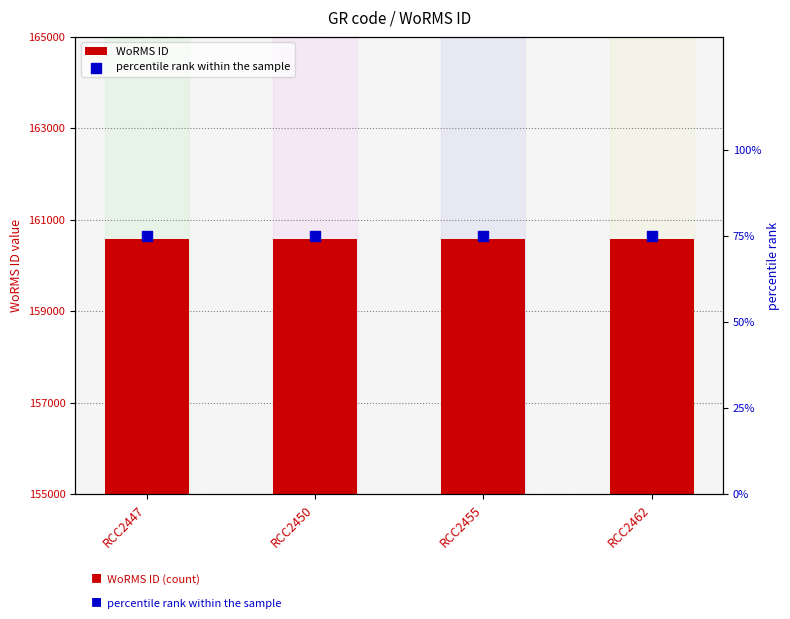

Which series contains the lowest Y value?

percentile rank within the sample